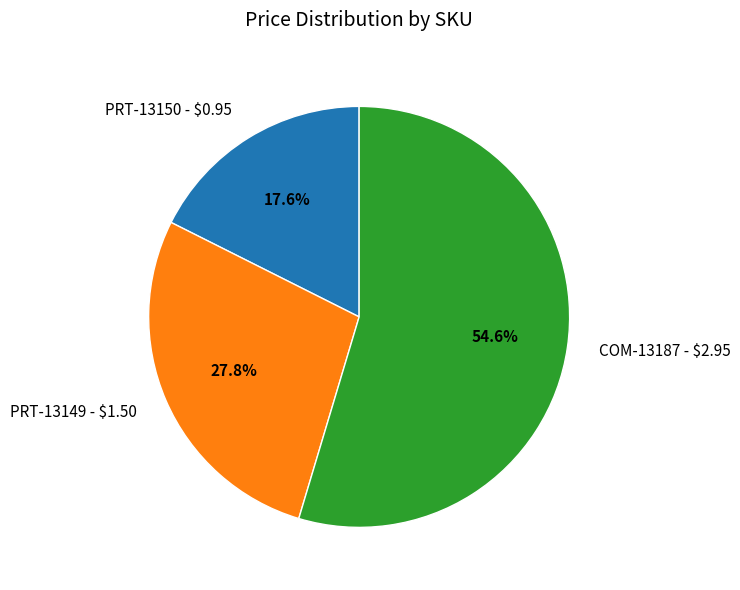

The PRT-13149 slice represents 22% of the pie. True or false?

False